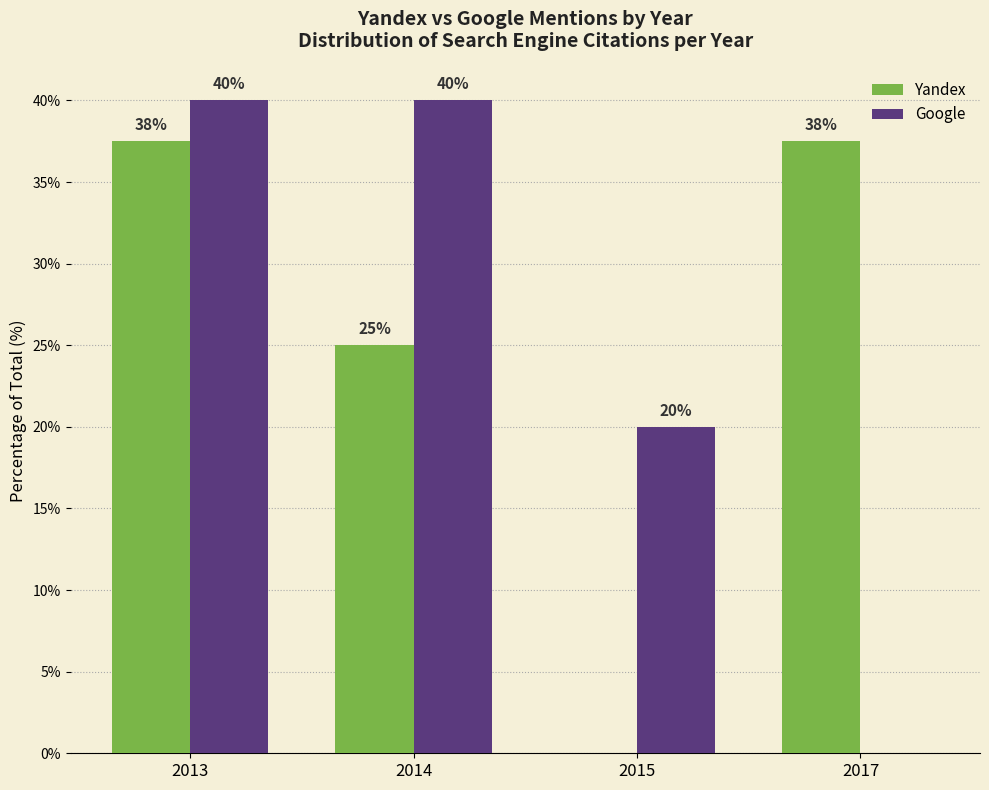

What are all the series names shown in the legend?

Yandex, Google